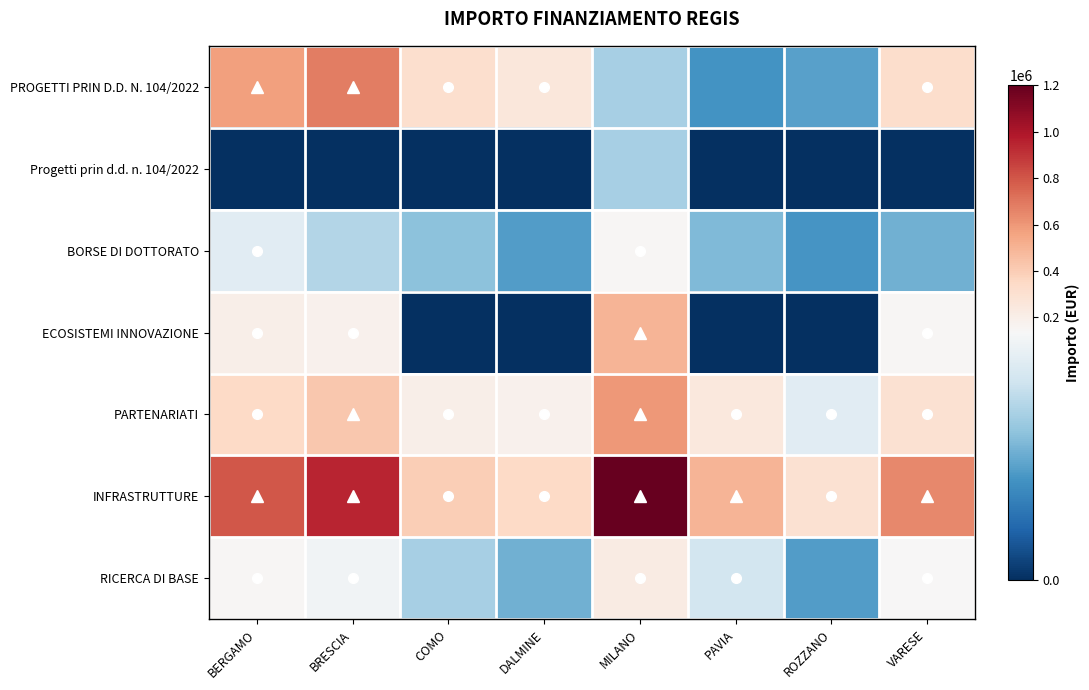

What is the total value across all series at BERGAMO?

2193308.8